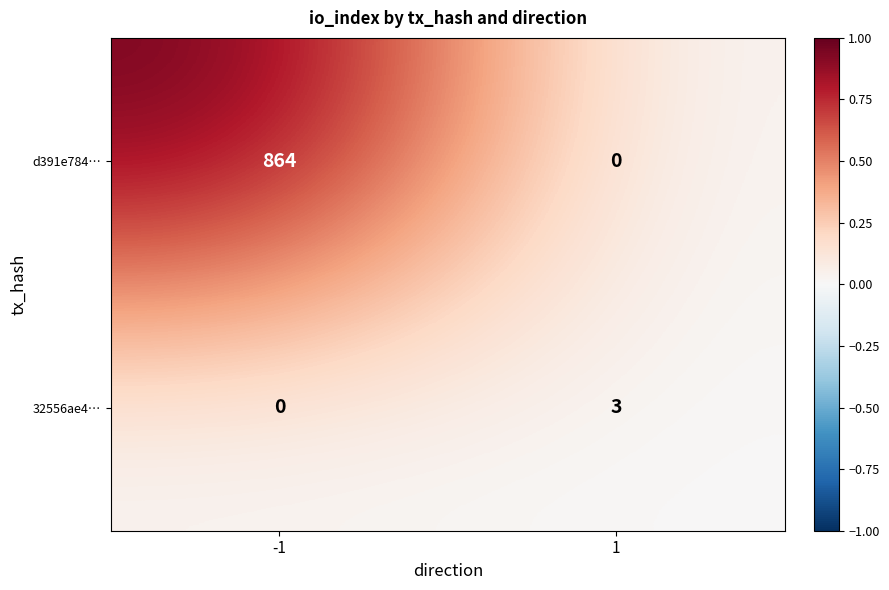

What is the spread (max minus min) of values at -1?

864